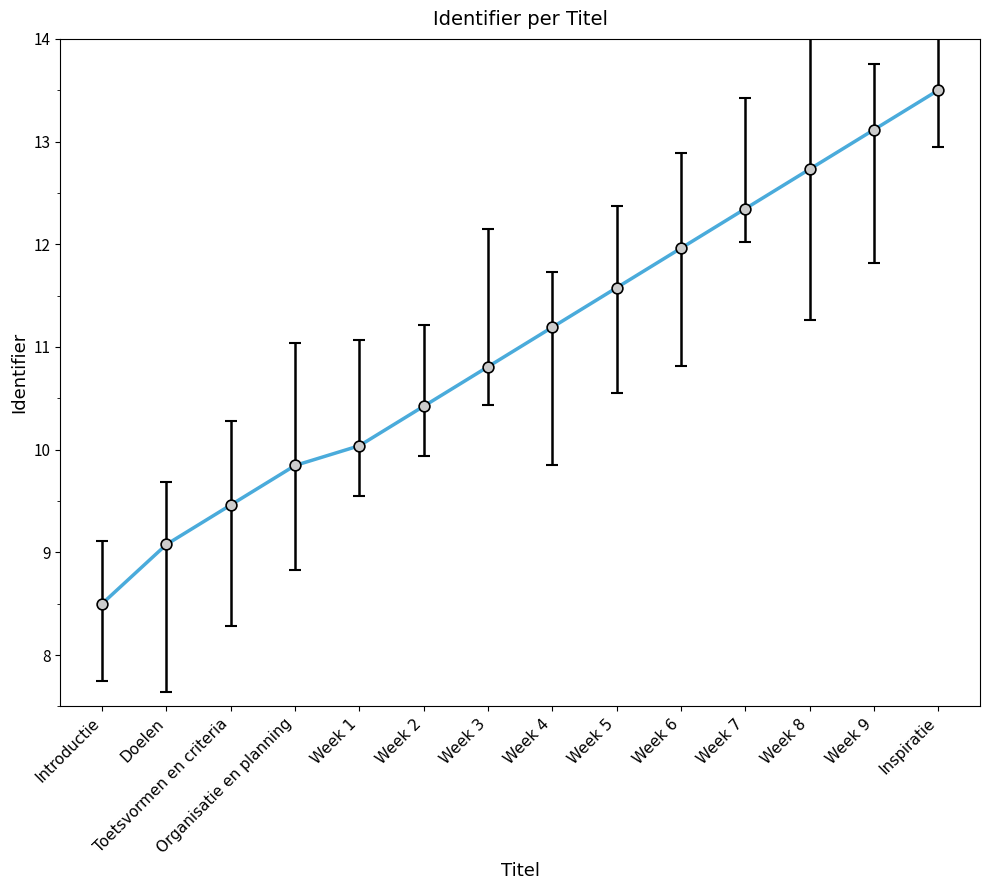

What is the ratio of the value at Week 1 to the value at Toetsvormen en criteria?

1.1